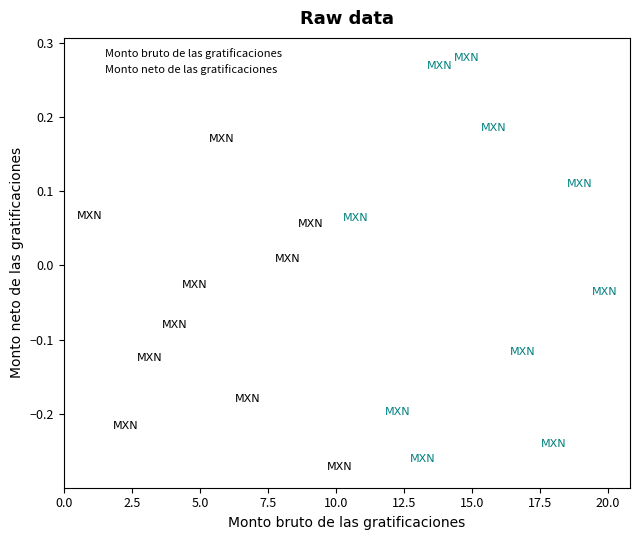

Which series reaches the maximum Y coordinate?

Monto neto de las gratificaciones